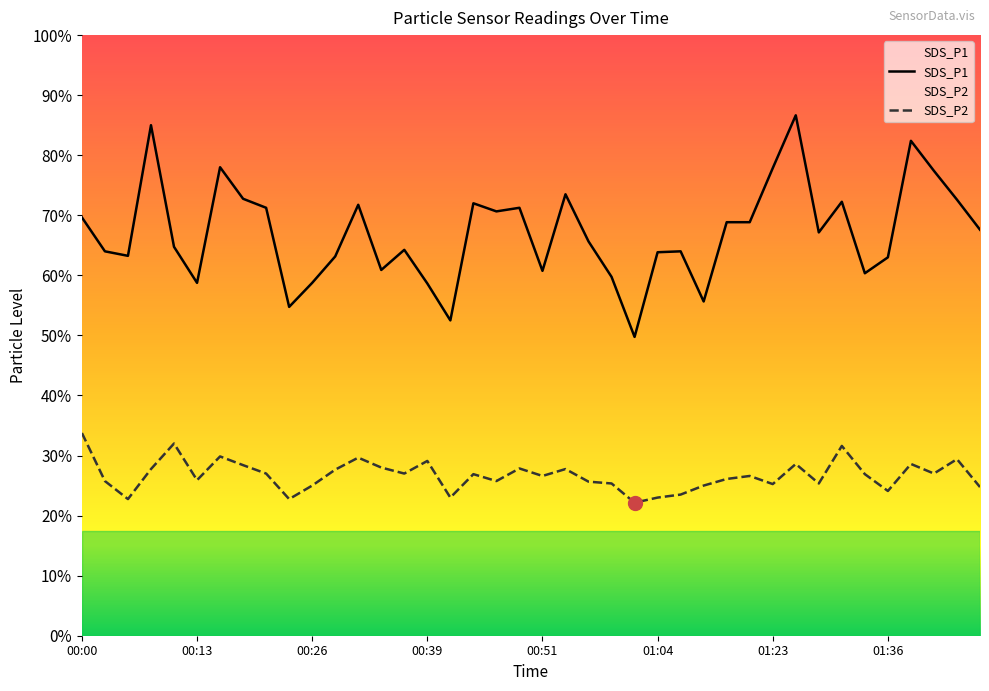

True or false: SDS_P1 has more than 0 interior local peaks.

True